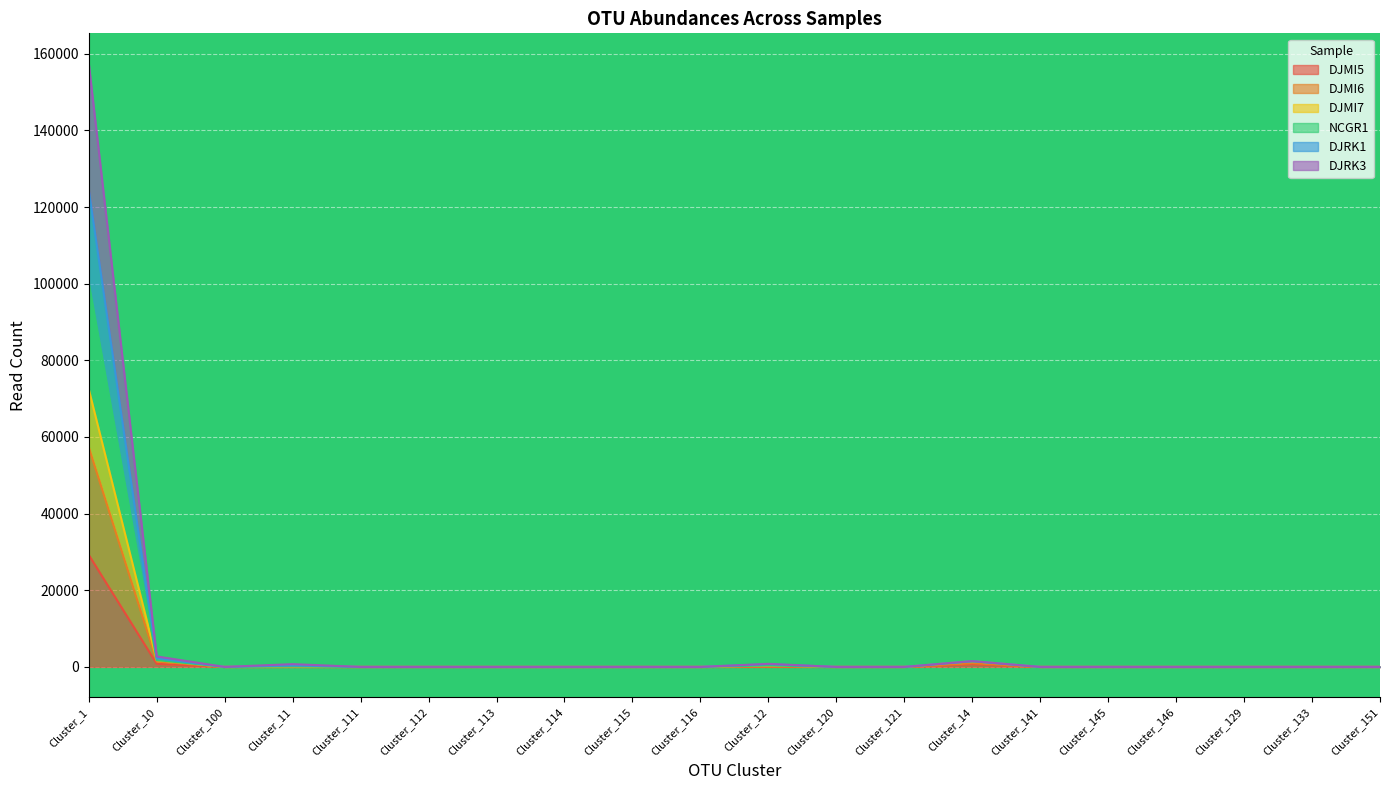

True or false: DJMI5 has more than 0 interior local peaks.

True